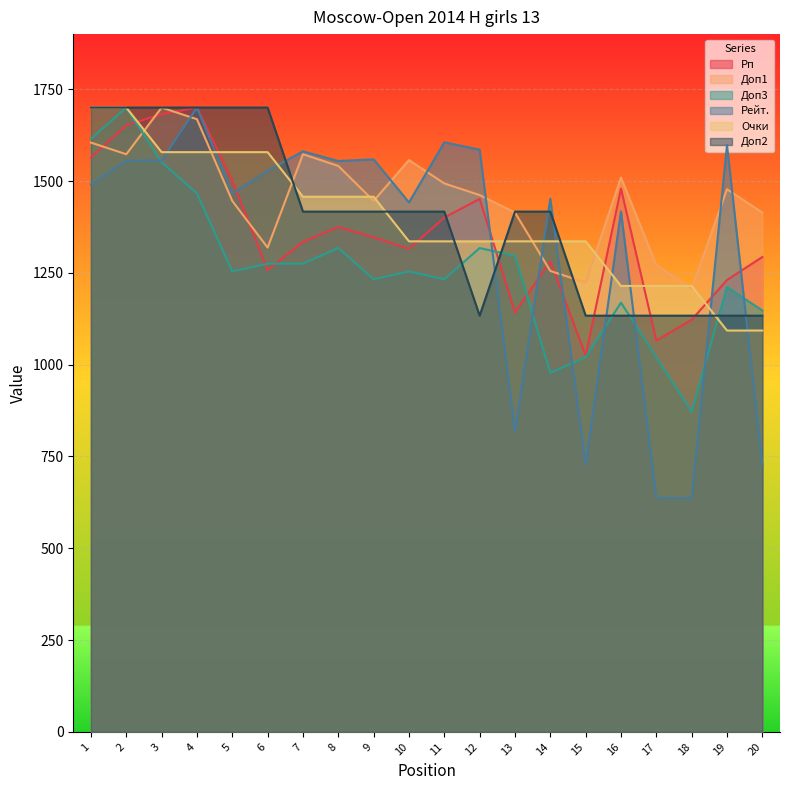

What is the value of the Рп point at the 14th from the left?

1281.5